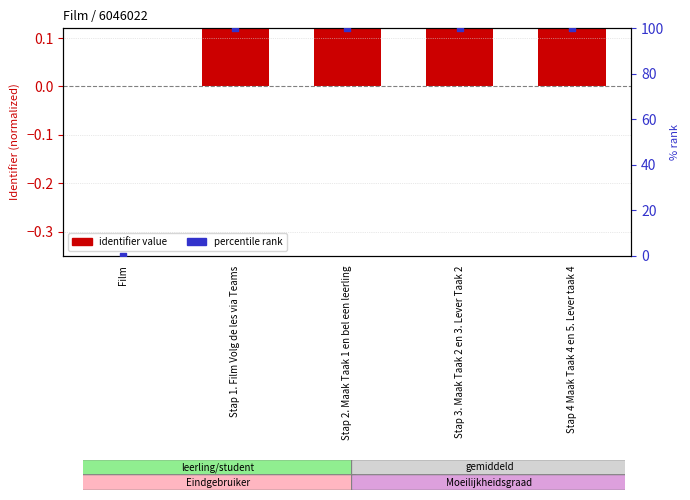

Which series has the largest total across all categories?

percentile rank